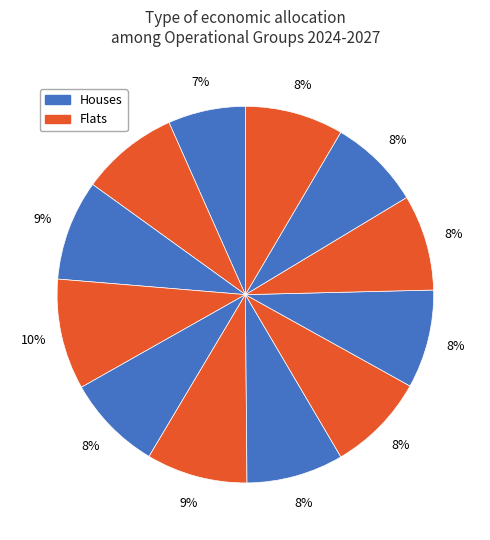

How many segments does this pie chart have?

12